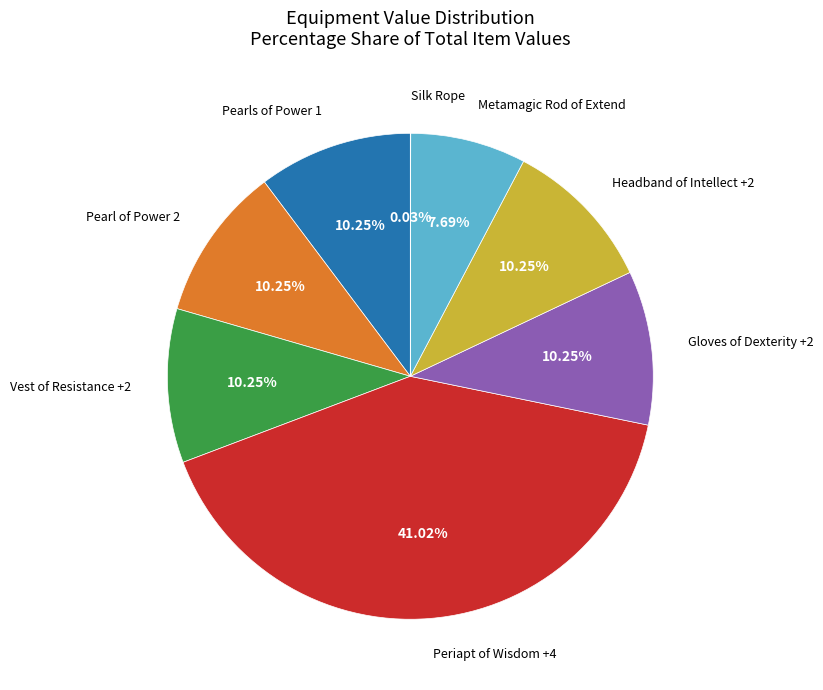

Is there any slice that represents more than half of the pie?

No